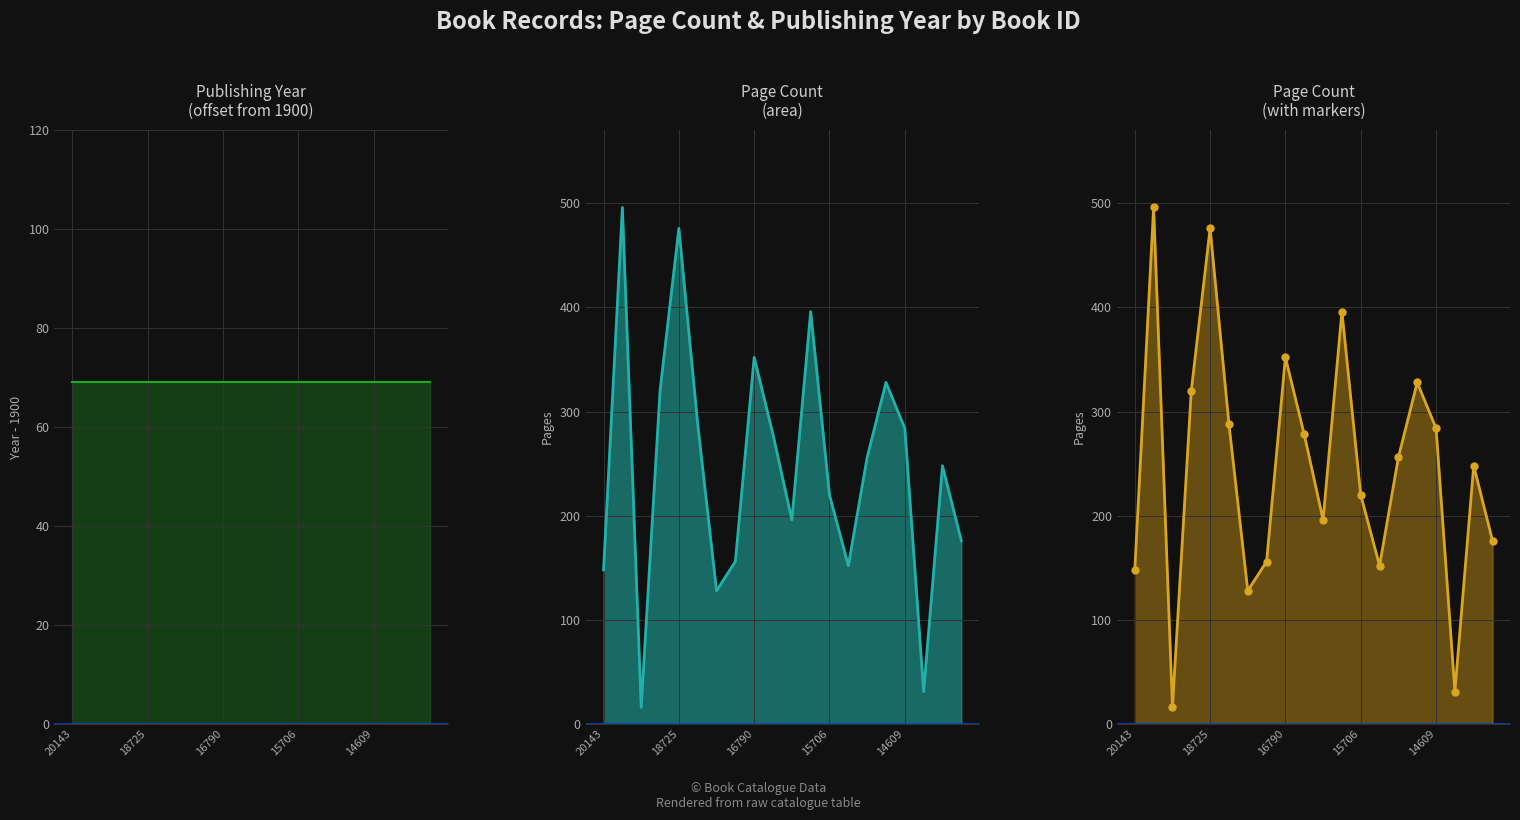

Count the number of data series in this chart.

2